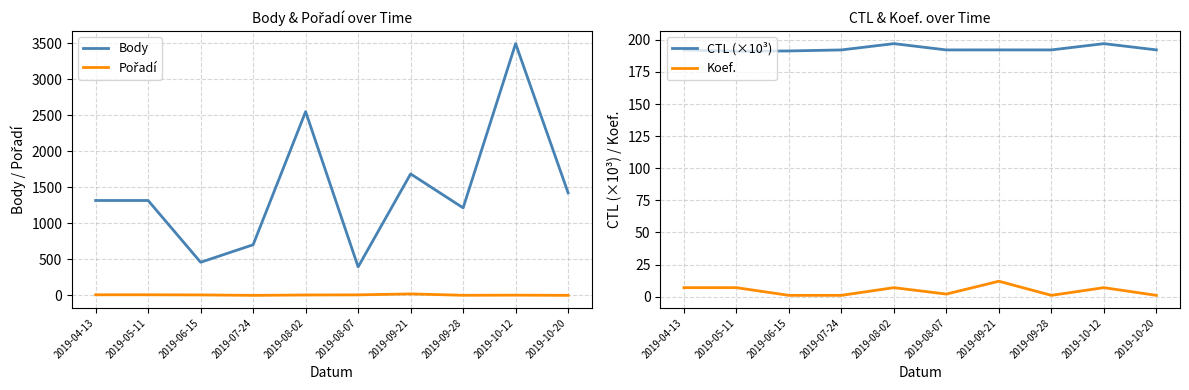

At 2019-04-13, list the series in order from smallest to largest.

Koef., Pořadí, CTL (×10³), Body